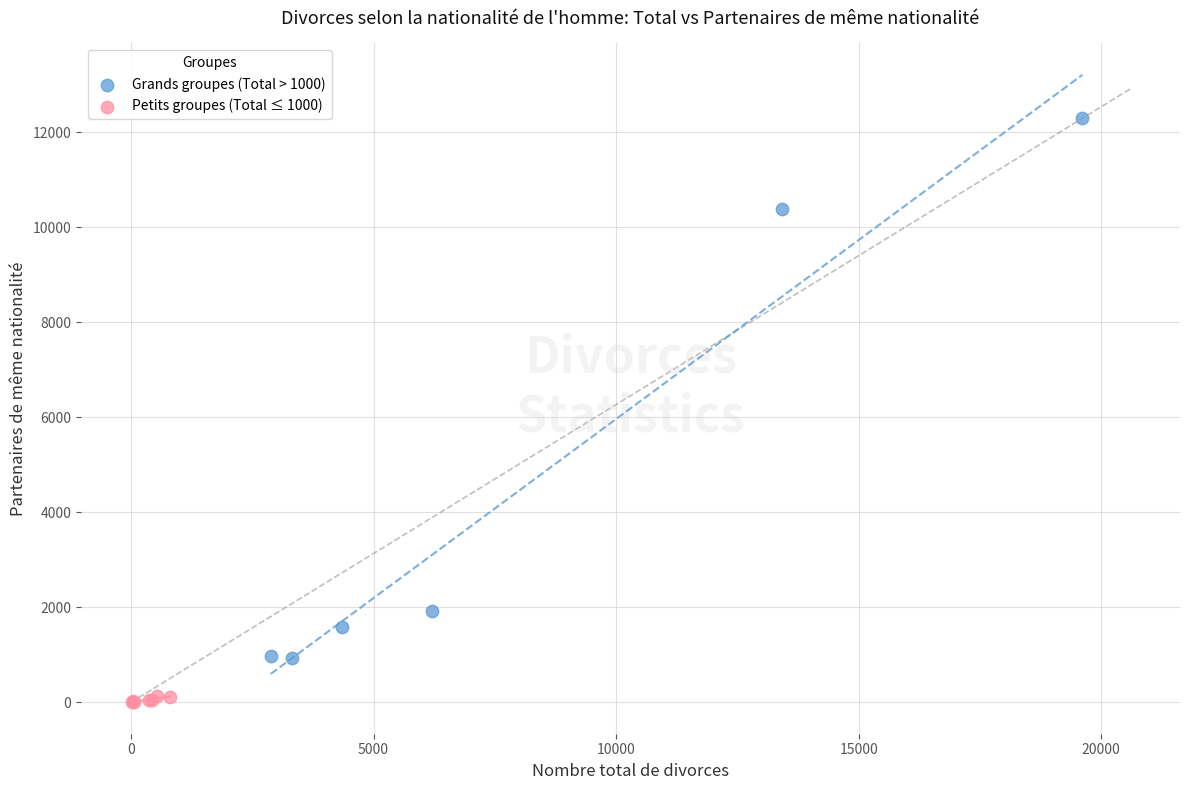

Which series has the widest spread of Y values?

Grands groupes (Total > 1000)